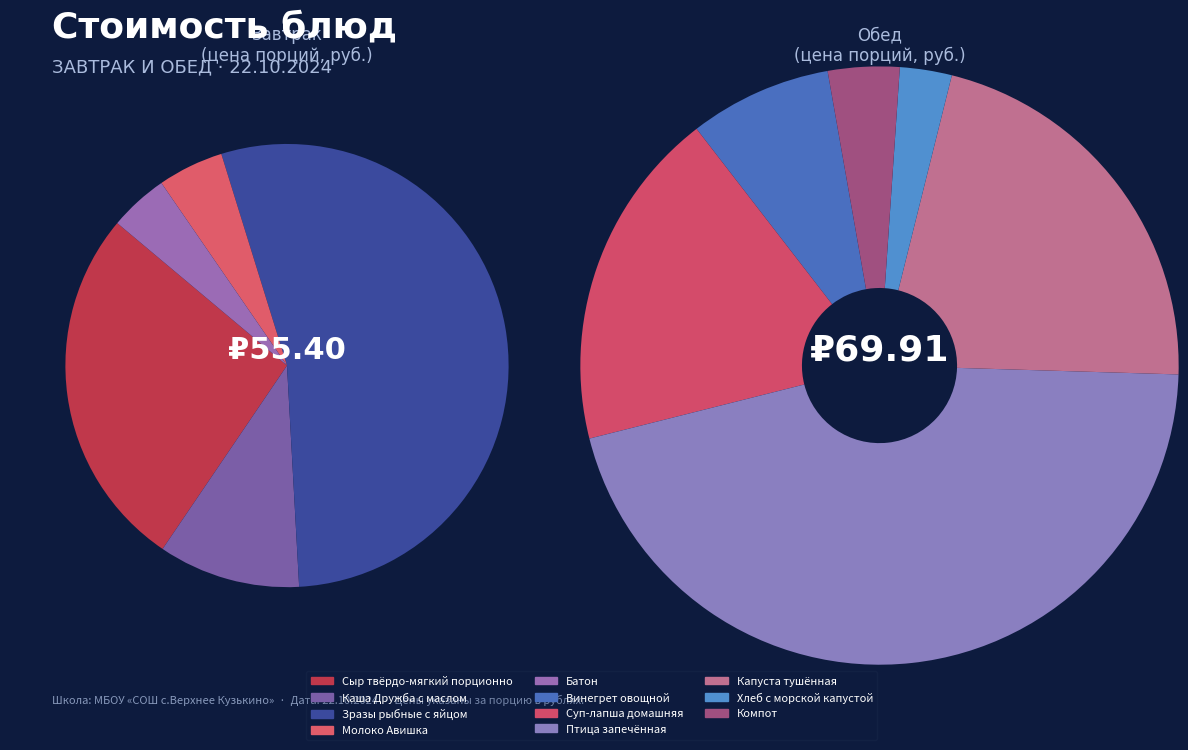

Which slice is the smallest?

Хлеб с морской капустой